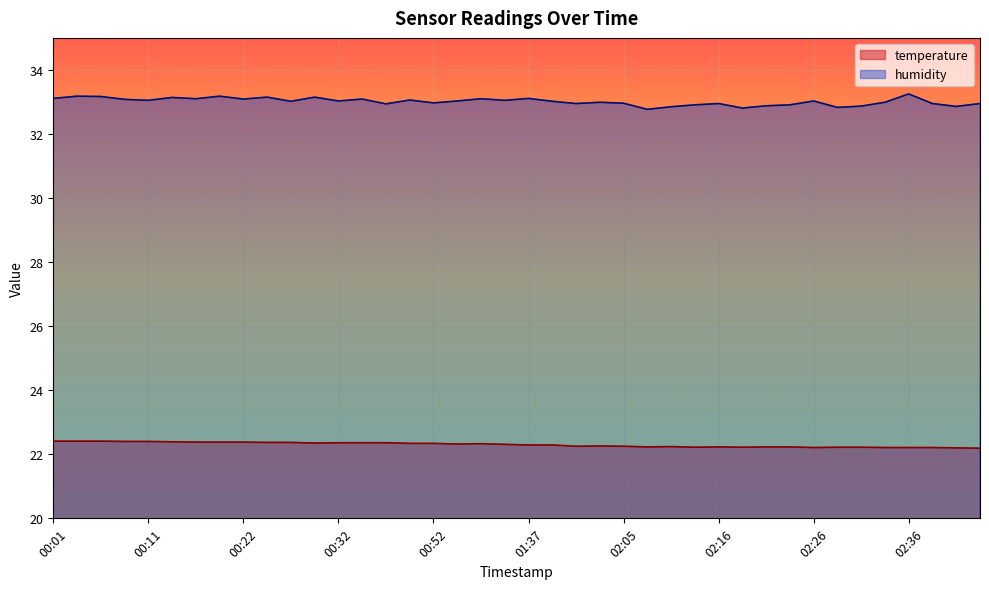

What is the average value of the humidity series?

33.0